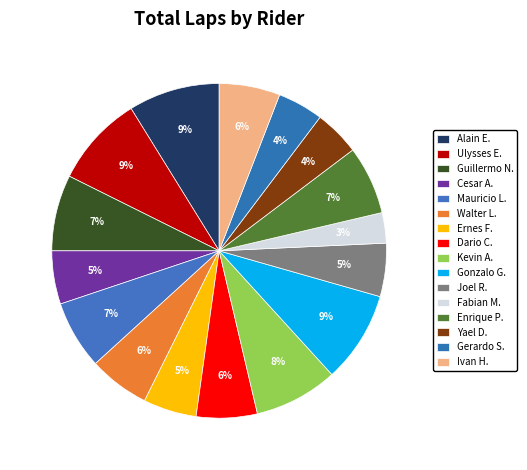

How many slices are in this pie chart?

16